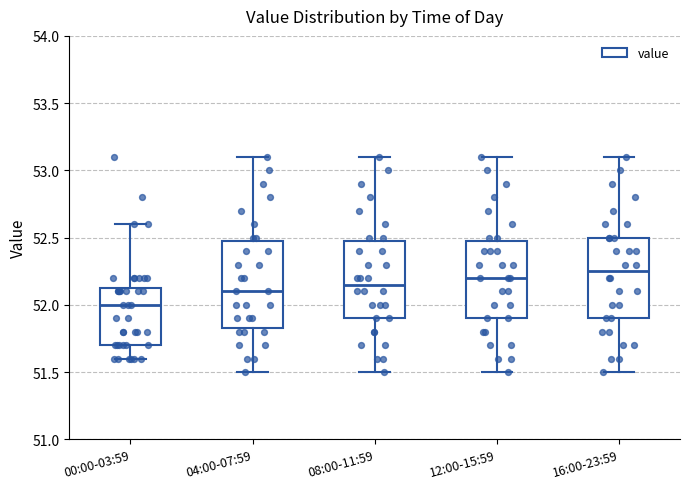

Where does the upper whisker of the box for 12:00-15:59 end on the y-axis? The values are not printed on the chart, so give them approximately, as read against the axis.

53.10